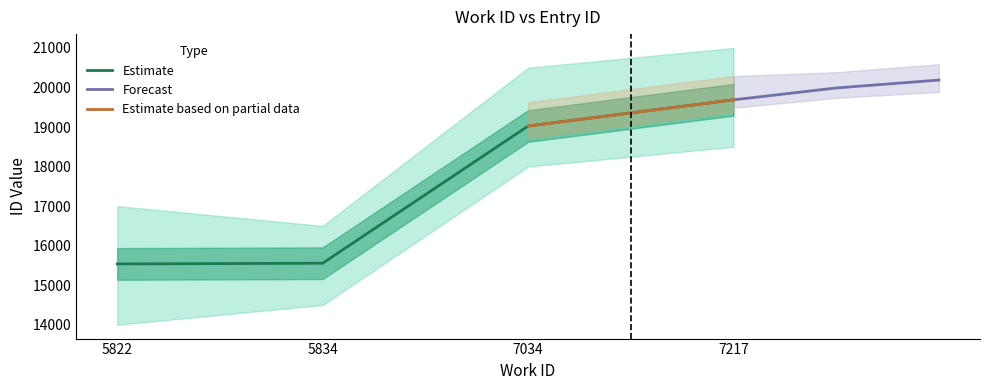

Reading left to right, what are all the values shown in this chart?

5822=15538	5834=15556	7034=19026	7217=19688